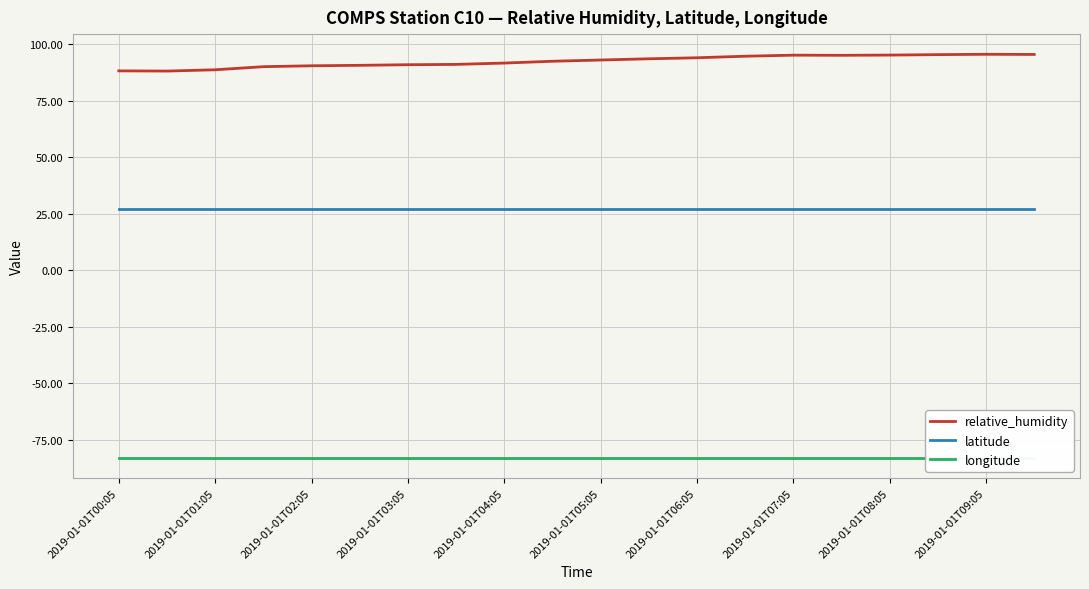

True or false: latitude and relative_humidity cross at least once.

False